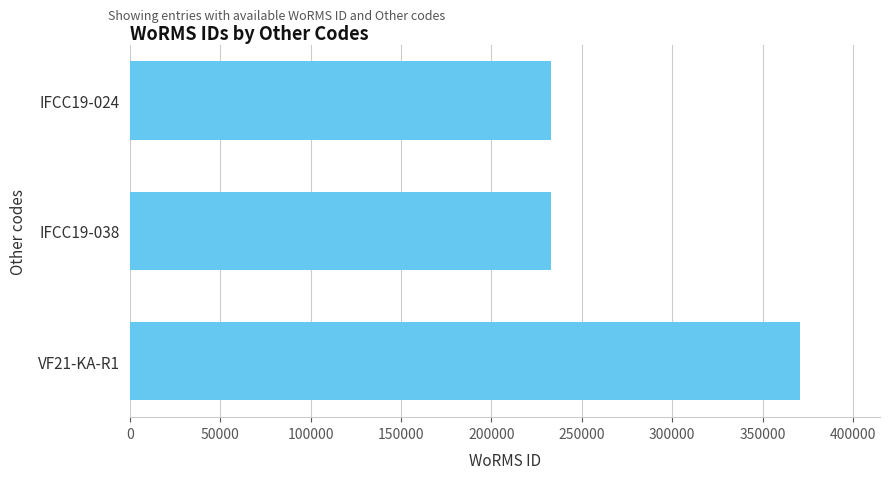

What is the sum of all values?

836584